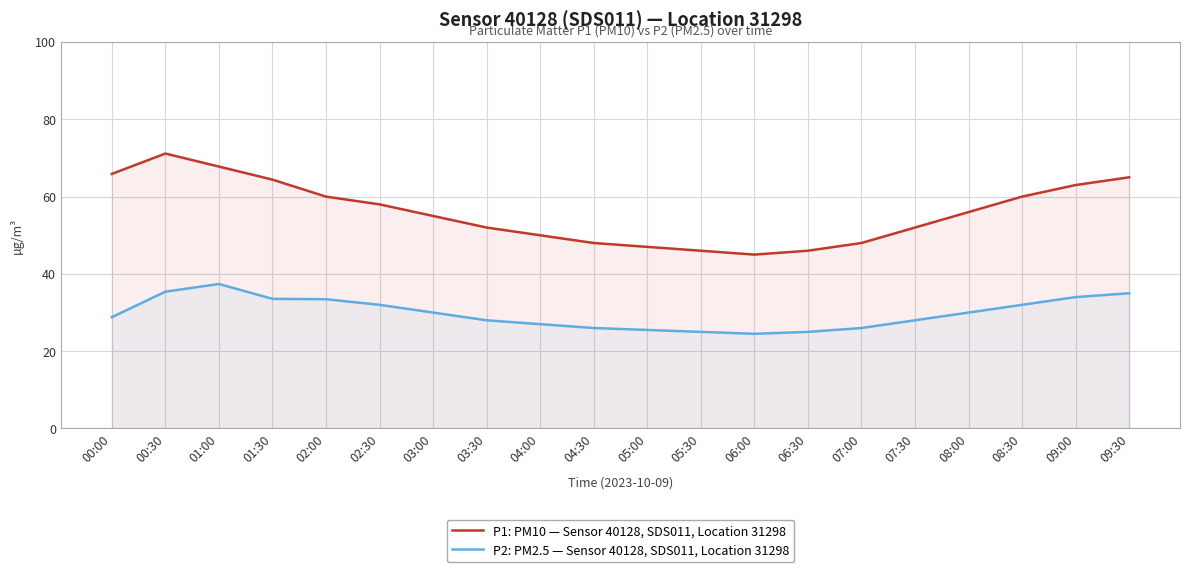

At which label does P2: PM2.5 — Sensor 40128, SDS011, Location 31298 reach its minimum?

06:00